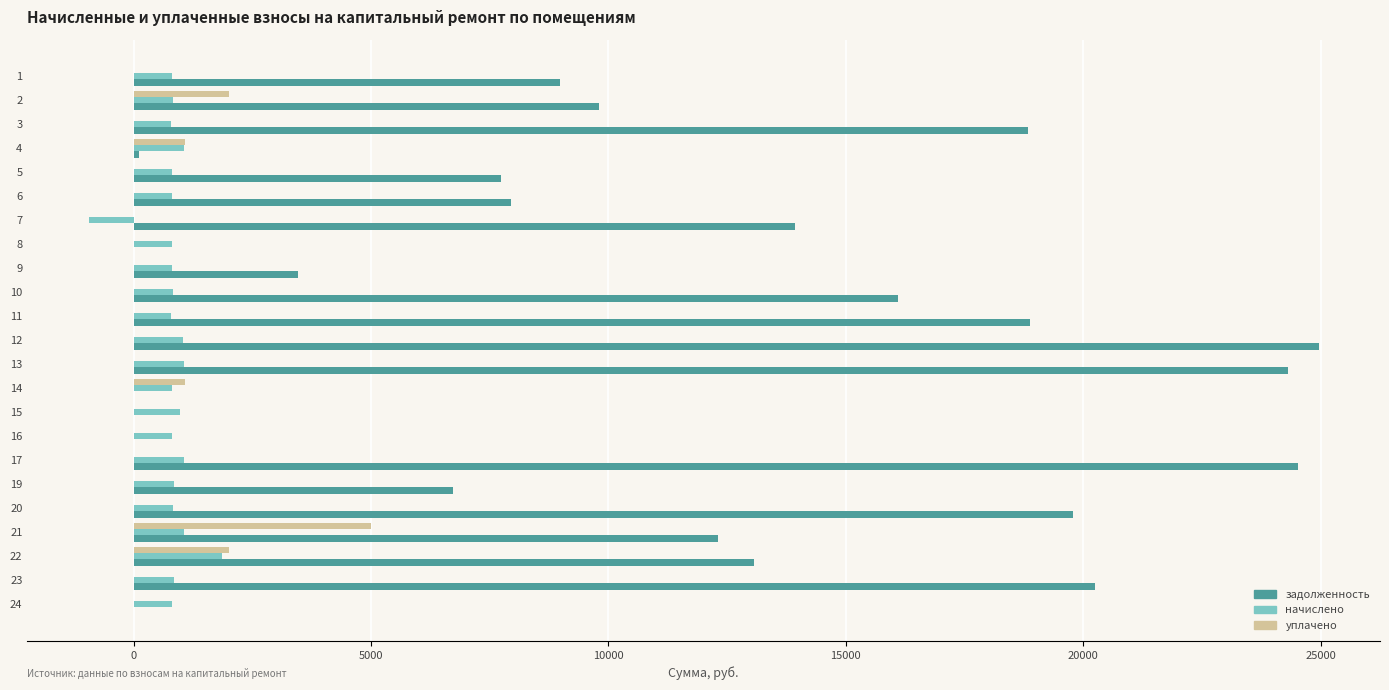

Which series has the widest spread of values?

задолженность